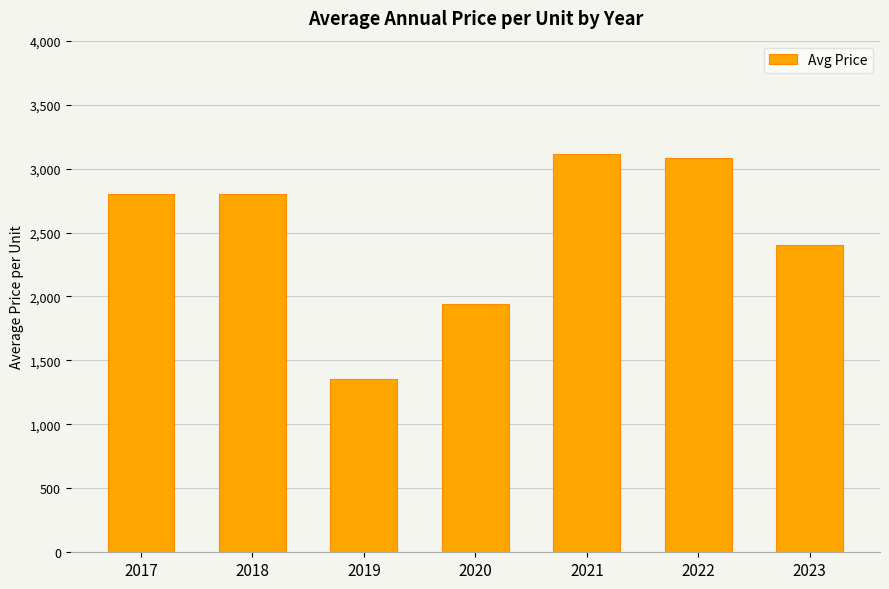

What is the value of the 6th bar from the left?

3080.0